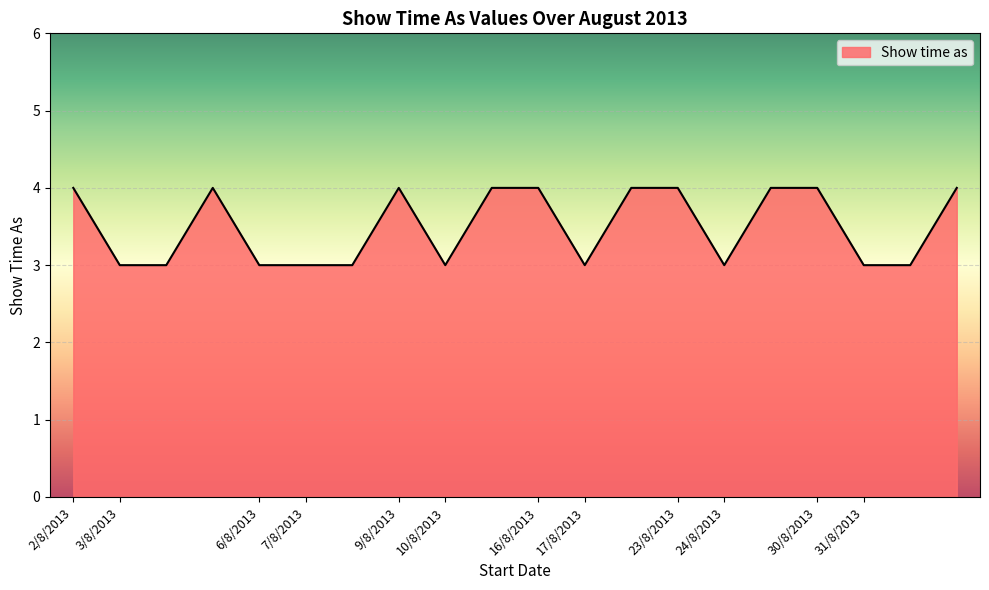

How many lines are shown in the chart?

1